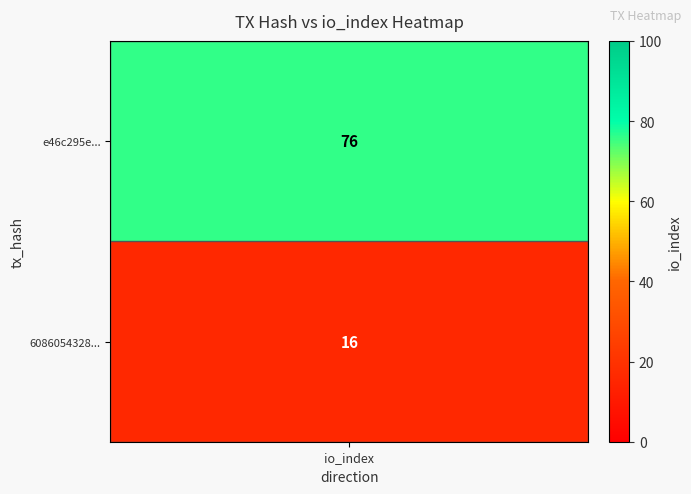

True or false: e46c295e5895655b0931d24378f7266ff5a1571 has a value of 0 at 0.

False